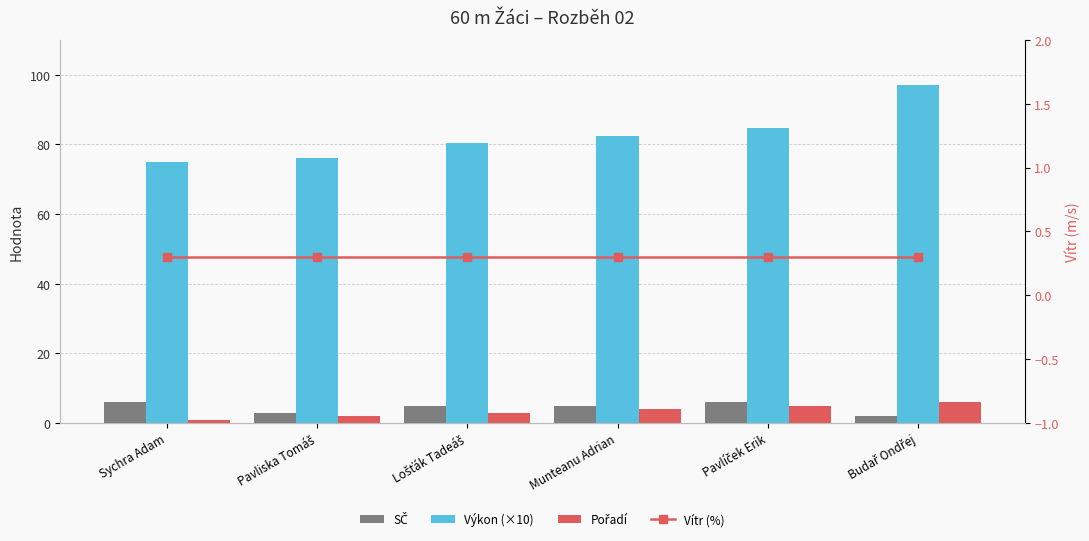

The SČ series shows 6.0 at Pavlíček Erik. True or false?

True